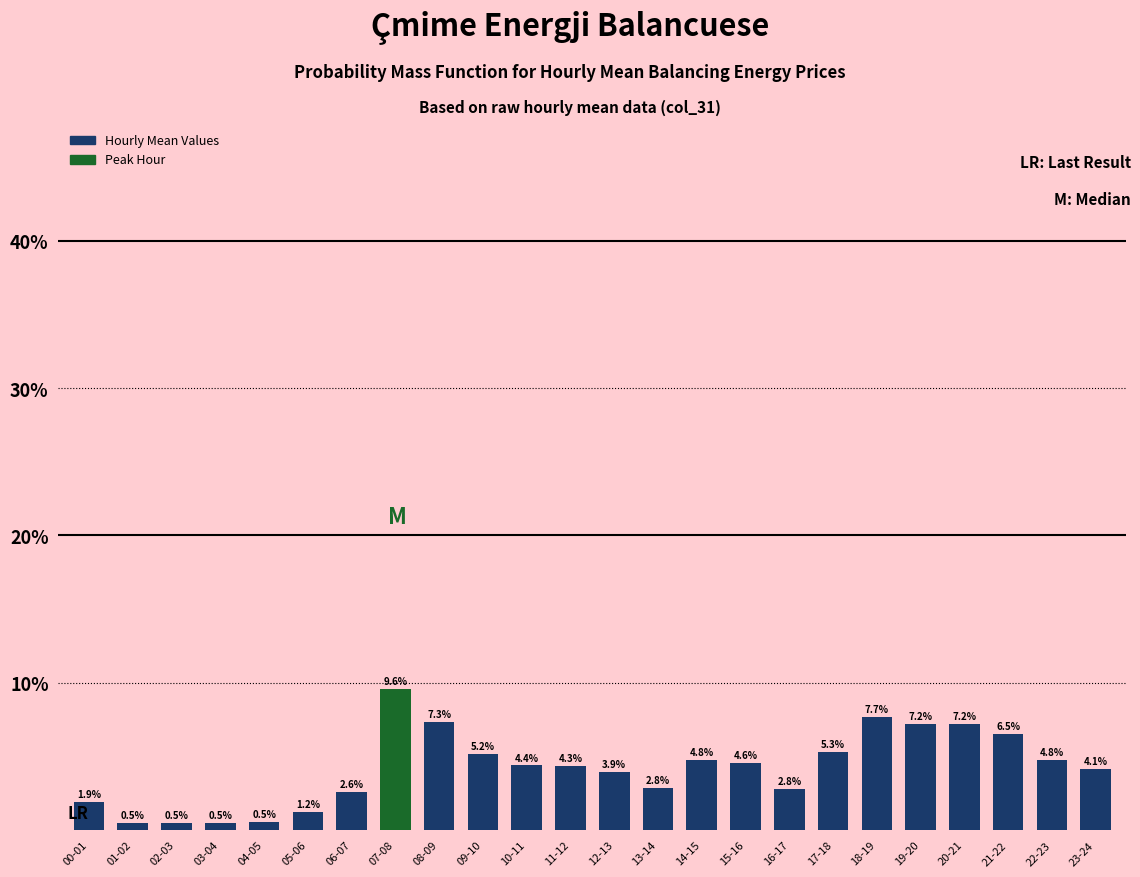

Reading left to right, list all the values displayed in this chart.

1.9	0.5	0.5	0.5	0.5	1.2	2.6	9.6	7.3	5.2	4.4	4.3	3.9	2.8	4.8	4.6	2.8	5.3	7.7	7.2	7.2	6.5	4.8	4.1